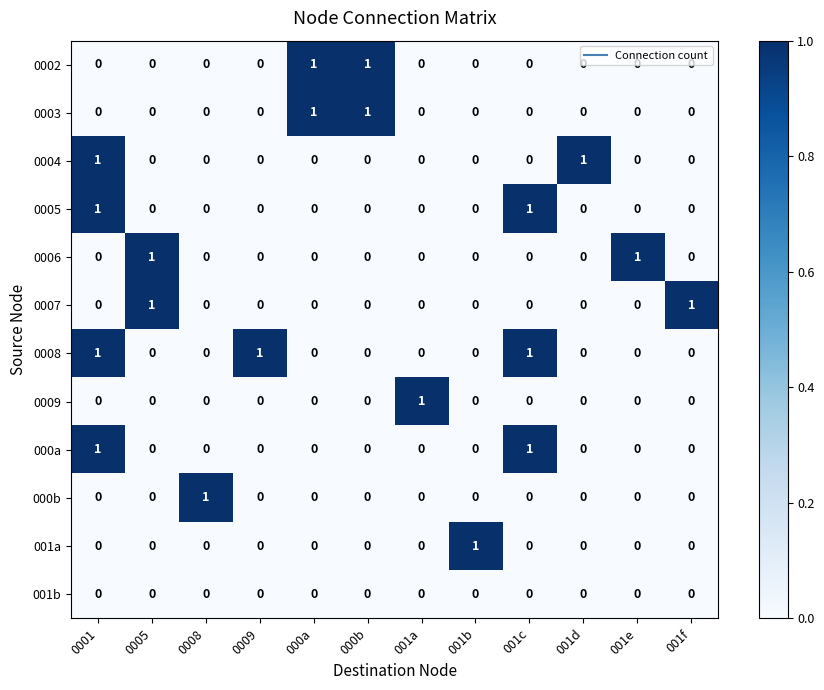

How many categories are shown in the chart?

12